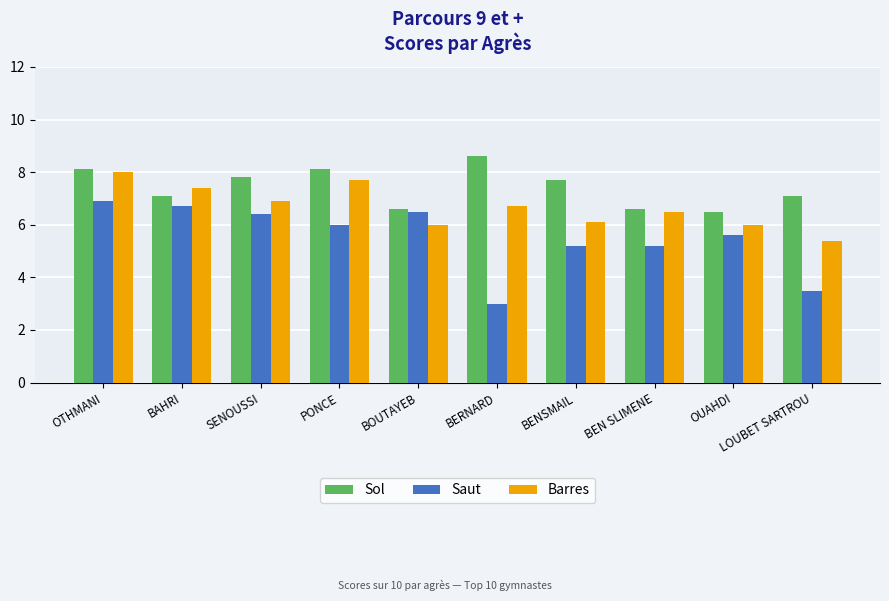

The Barres series shows 2.7 at BOUTAYEB. True or false?

False